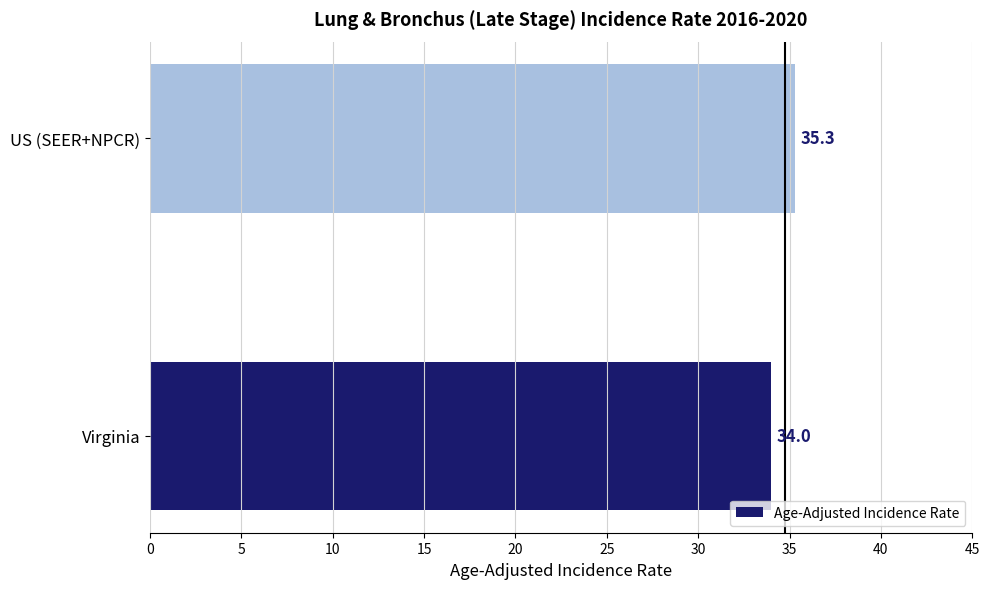

How many data points are less than 35?

1